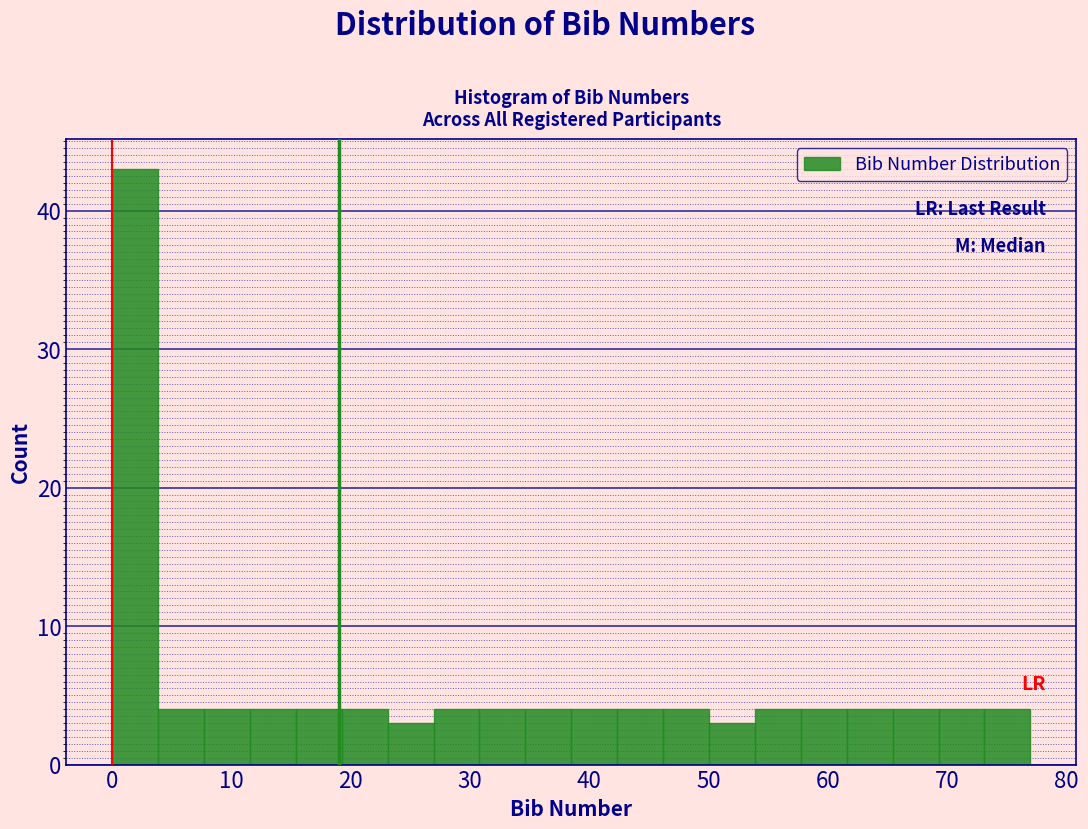

Around what value on the x-axis is the tallest bar? Give the approximate position of its centre, as read against the axis.

2